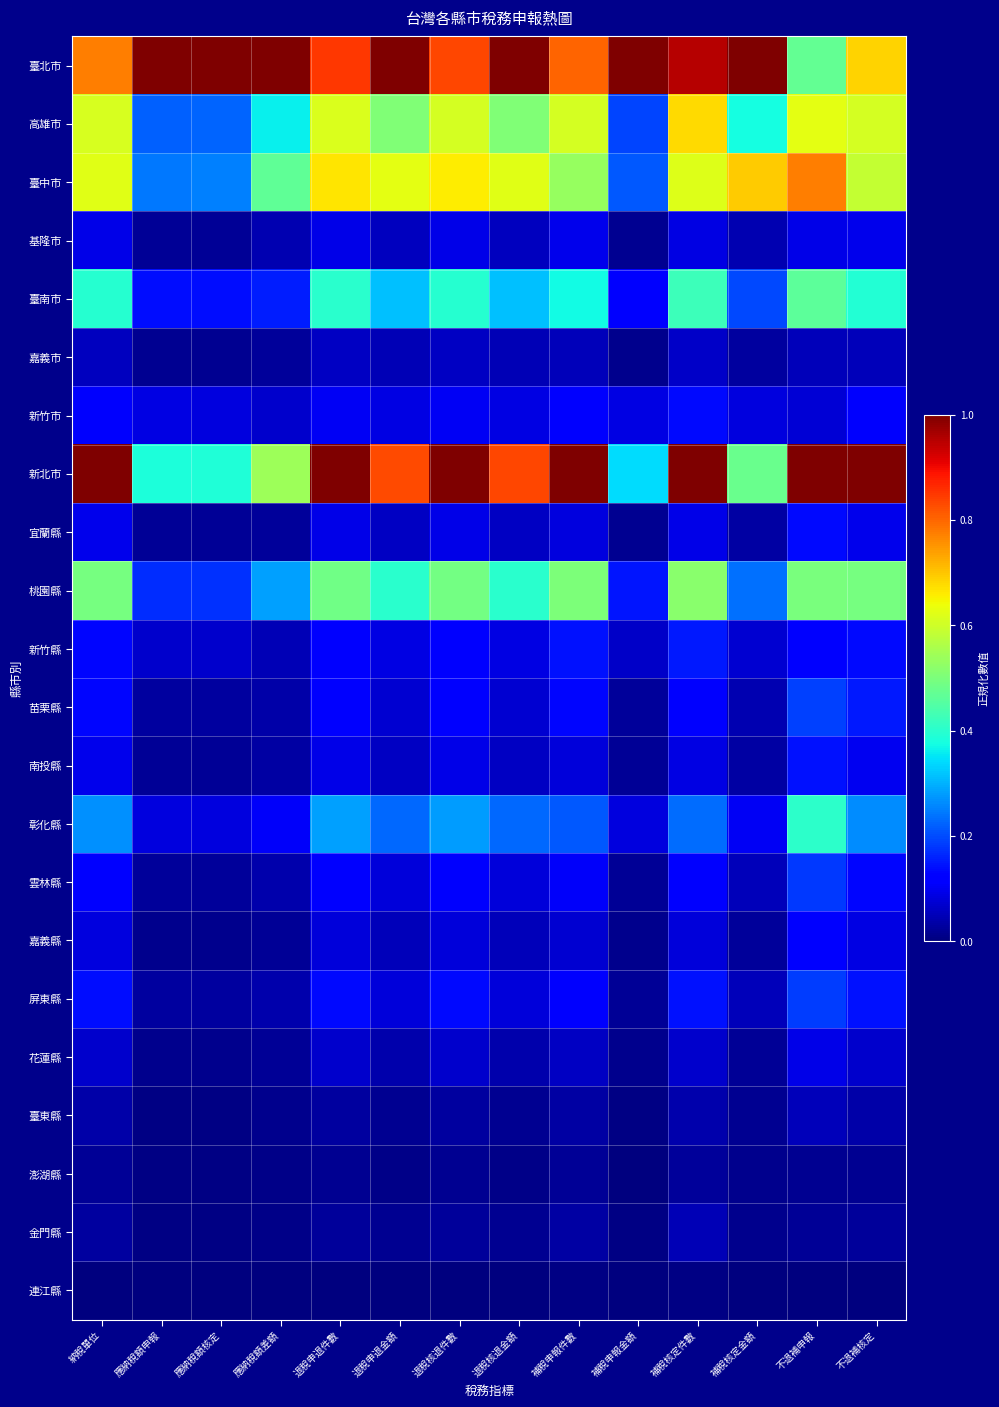

Which label corresponds to the smallest value in the chart?

補稅申報金額